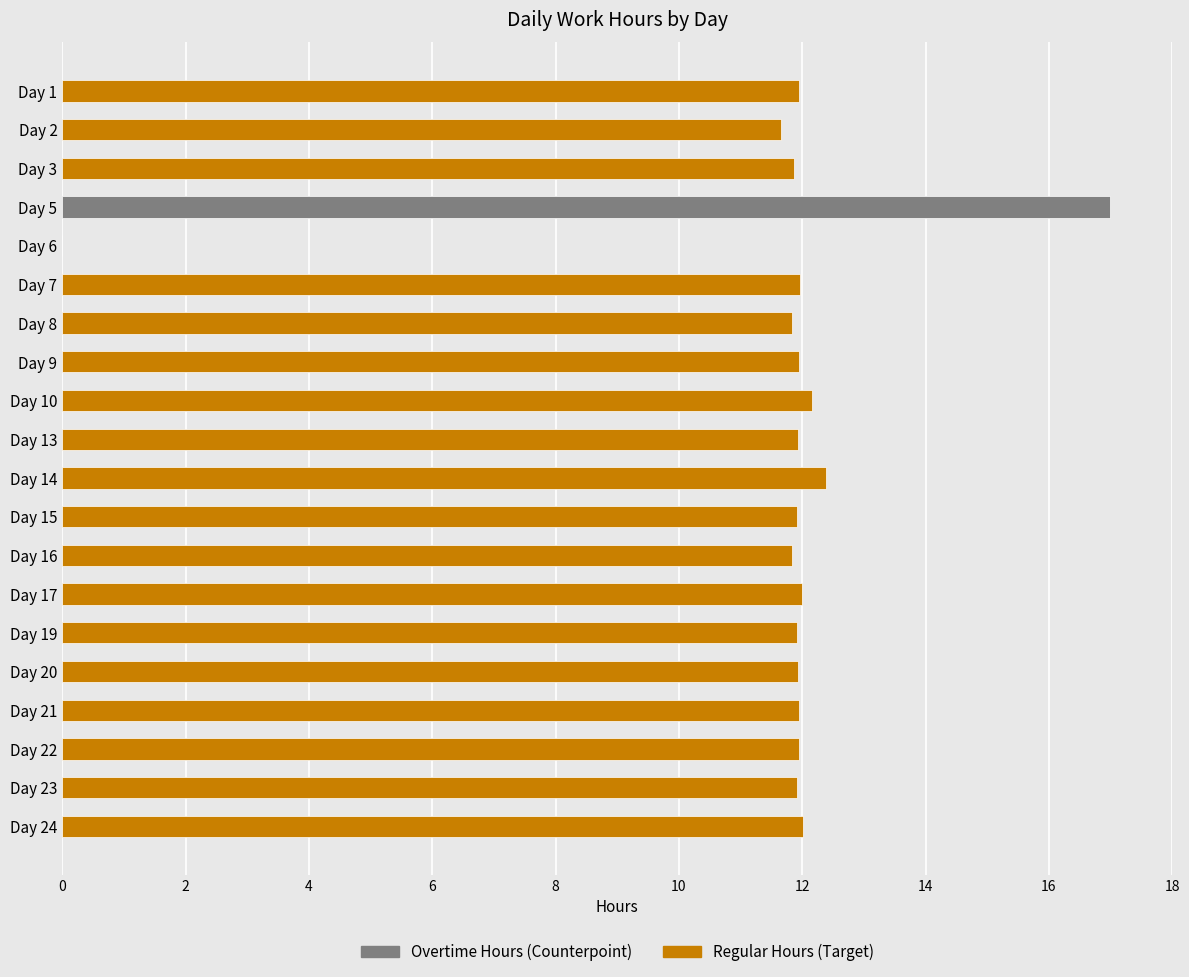

True or false: the data shows 16.3 at Day 7.

False